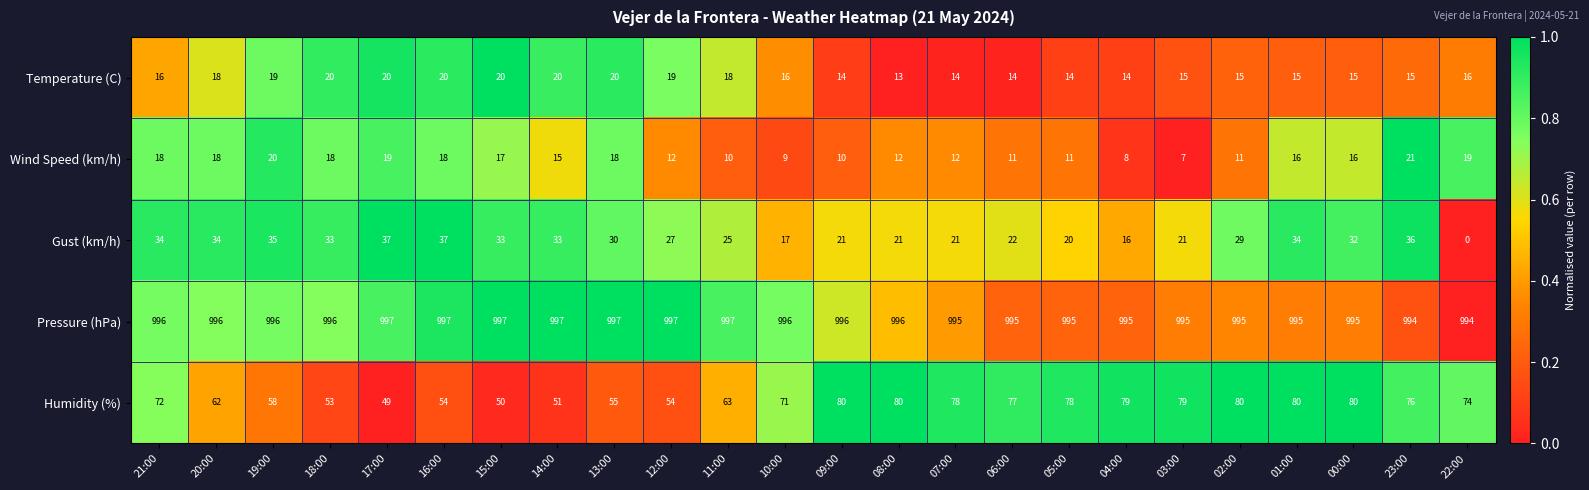

Read the Pressure (hPa) value at 07:00.

995